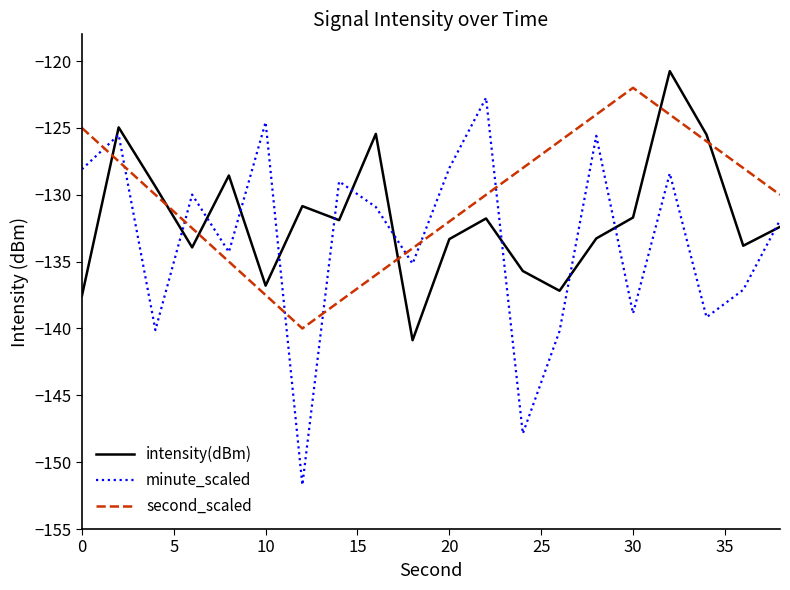

Rank the series by their average value, from lowest to highest.

minute_scaled, intensity(dBm), second_scaled